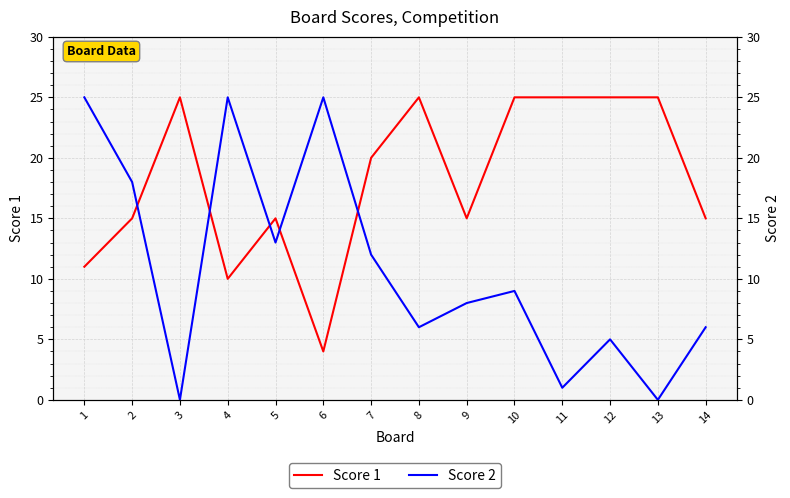

After their last crossing, which series has the higher values: Score 1 or Score 2?

Score 1